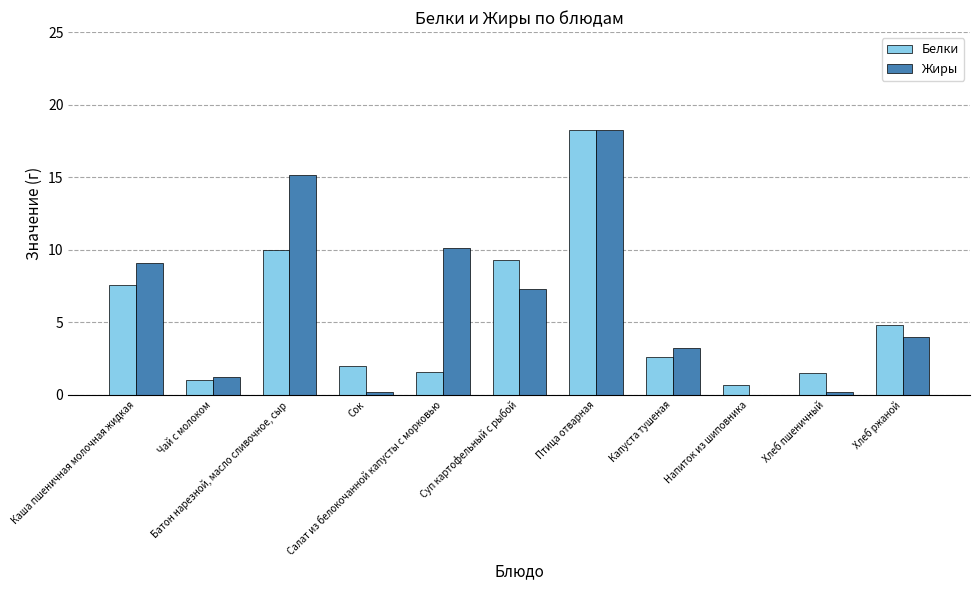

How many groups of bars are there?

11